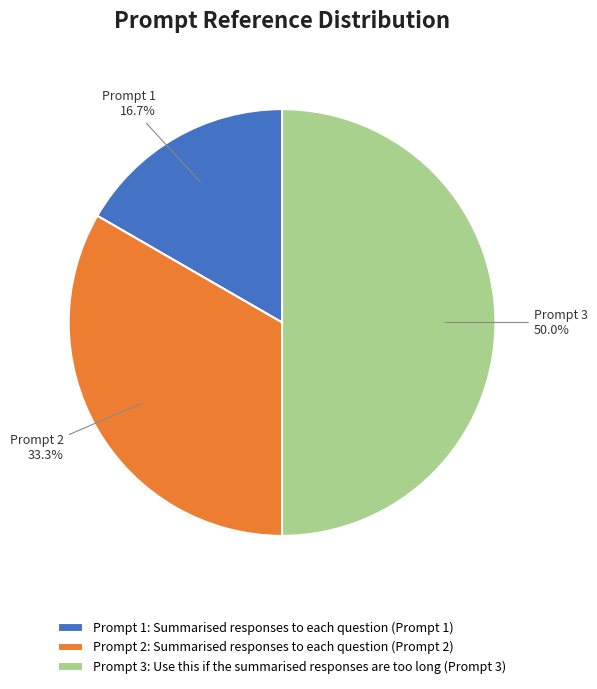

Which category has the biggest portion of the pie?

Prompt 3: Use this if the summarised responses are too long (Prompt 3)